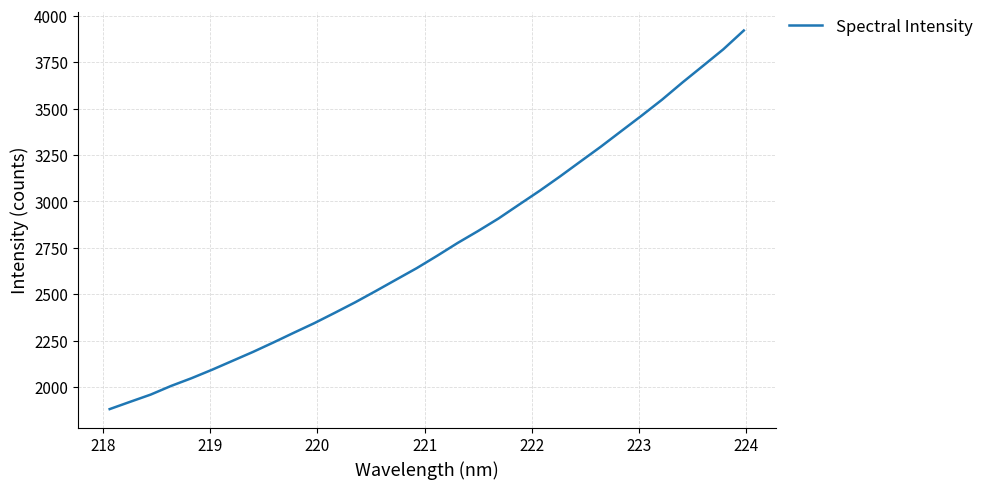

What is the difference between the maximum and minimum values?

2040.3